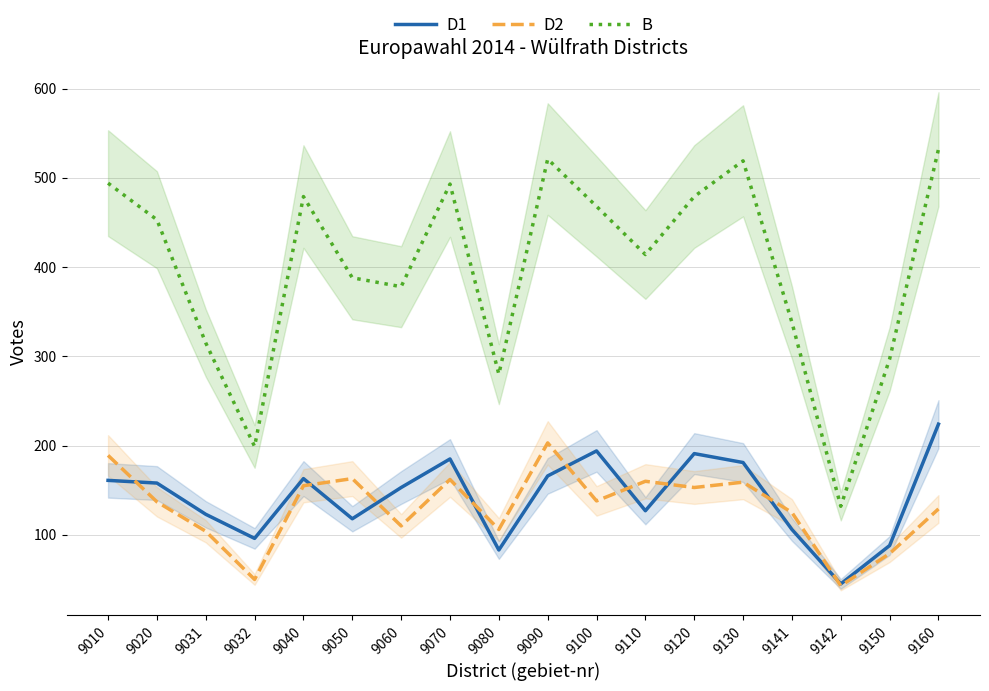

Between 9130 and 9031, which is larger?

9130